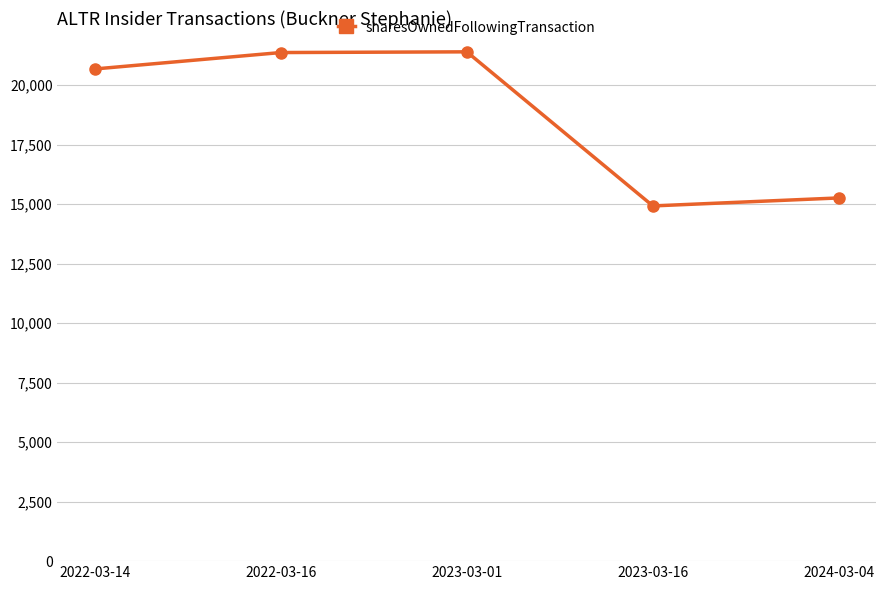

What is the approximate value at 2022-03-16, to the nearest 100?

21400